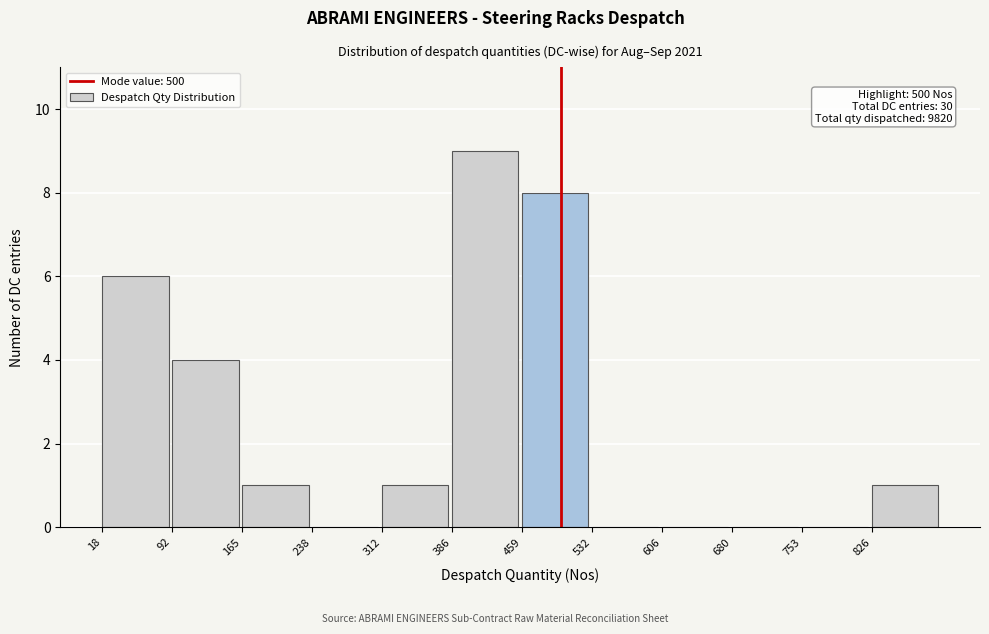

Over which range of the x-axis is the bar tallest?

390 to 460